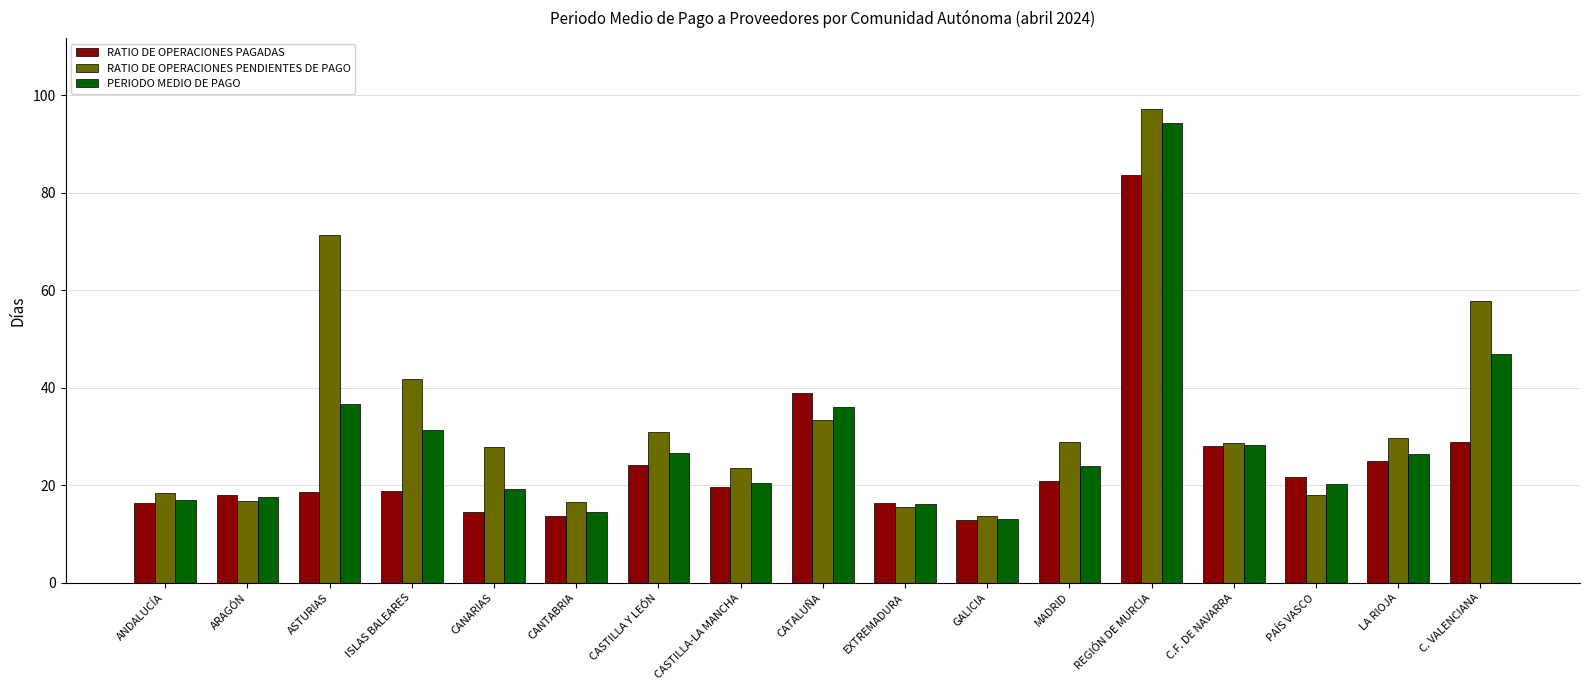

At how many categories does at least one series exceed 45?

3